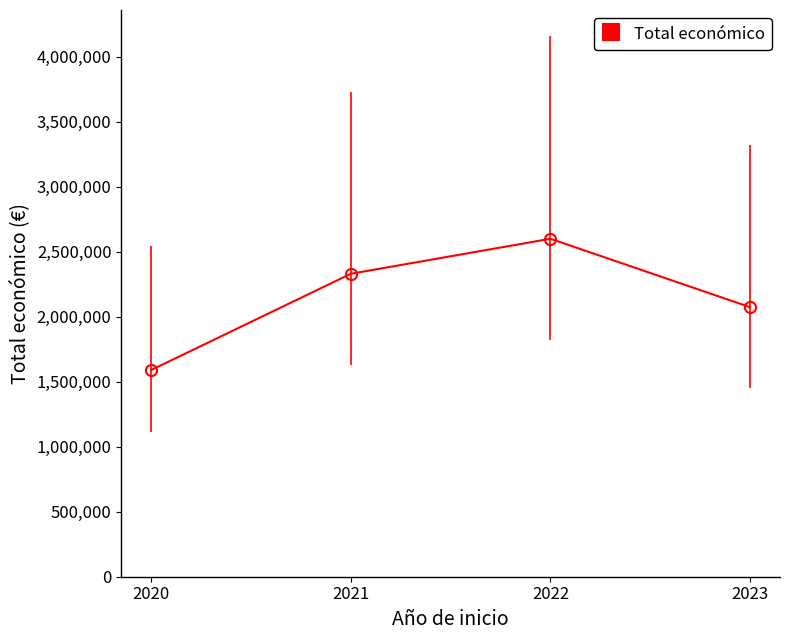

What is the difference between the maximum and minimum values?

1009316